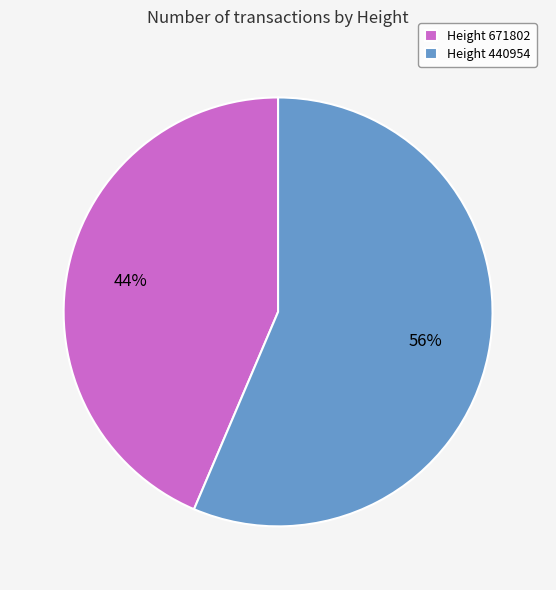

To the nearest percent, what is the average slice percentage?

50%